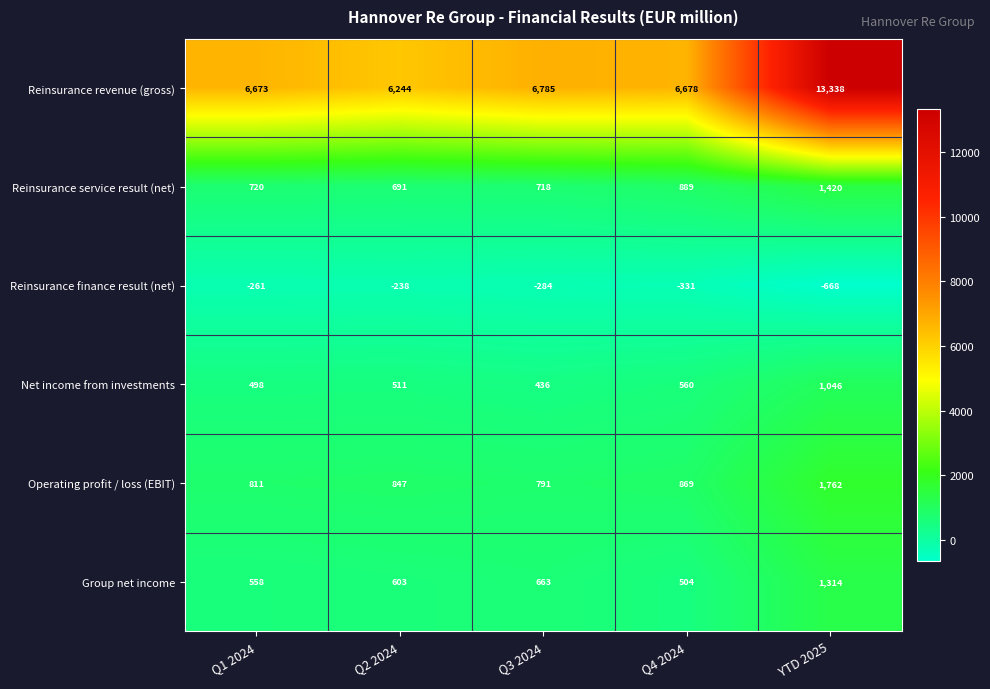

How many data points does each series have?

5